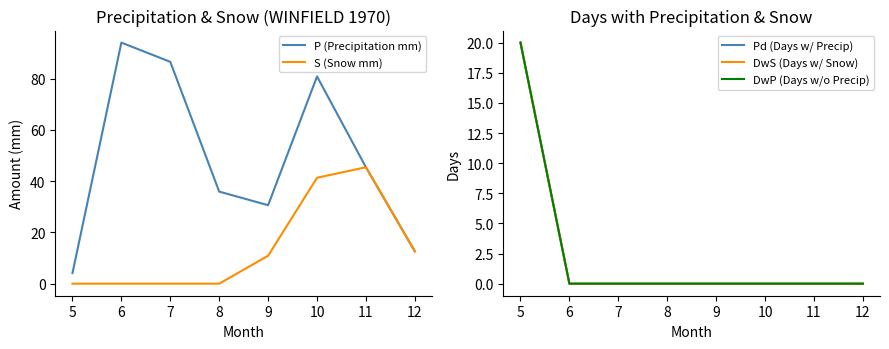

What is the difference between the maximum and minimum values in the S (Snow mm) series?

45.4